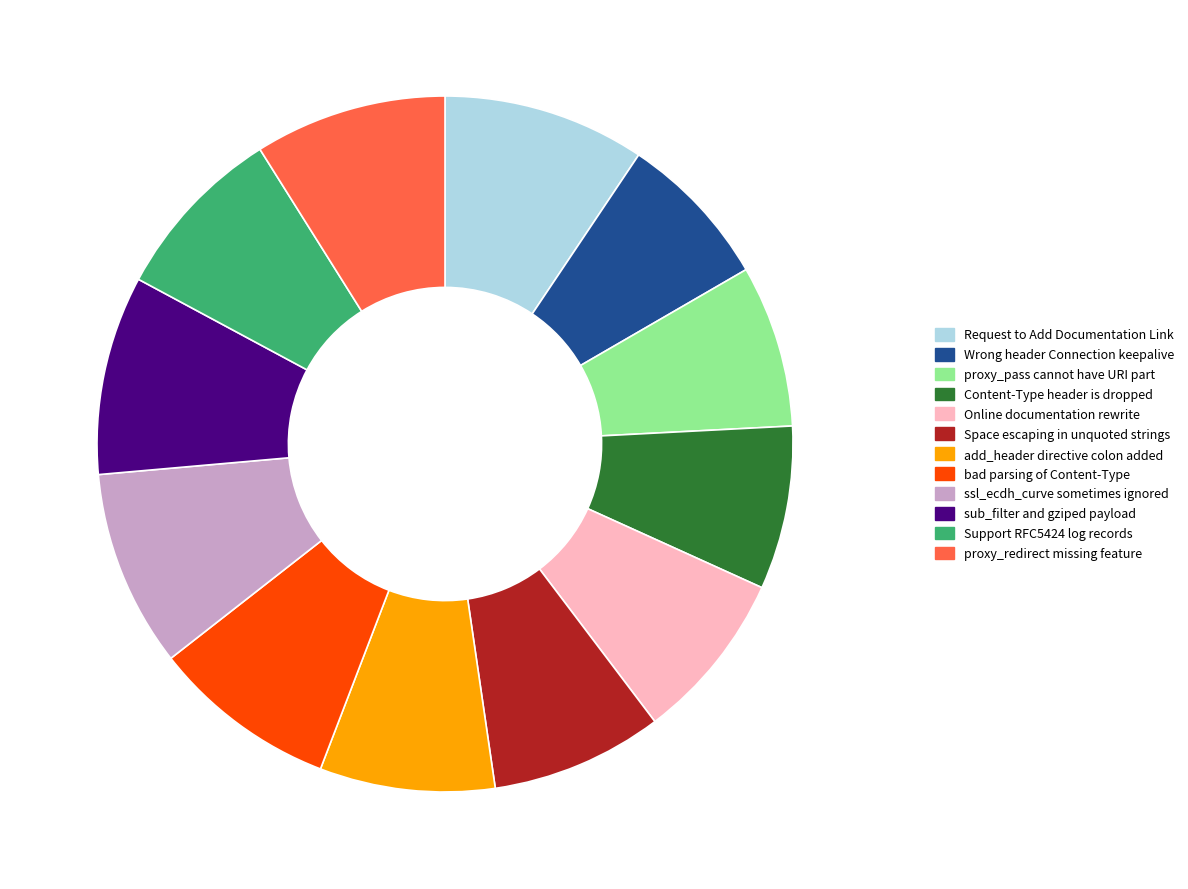

How many segments does this pie chart have?

12